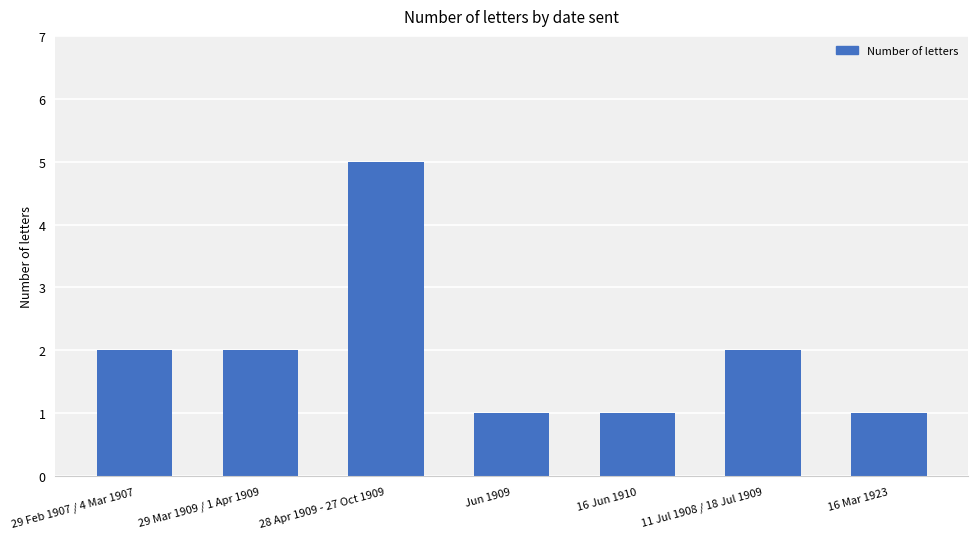

What is the greatest value displayed?

5